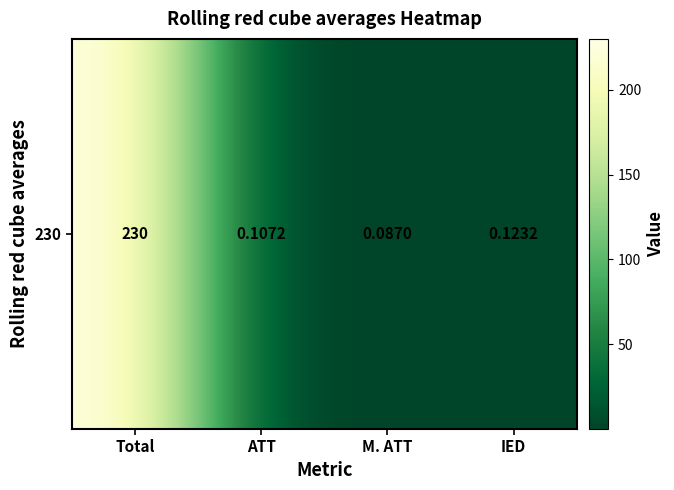

Which category has the highest value across all series?

Total